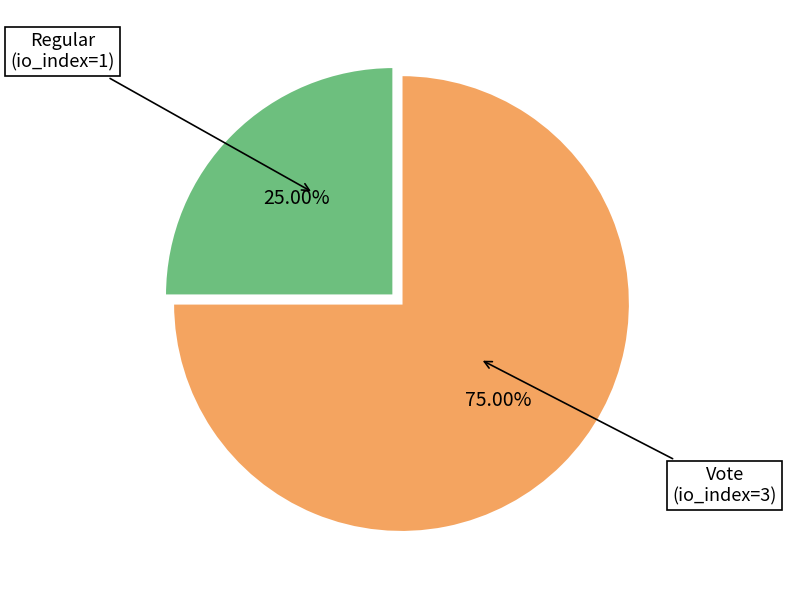

Does any single category account for the majority?

Yes